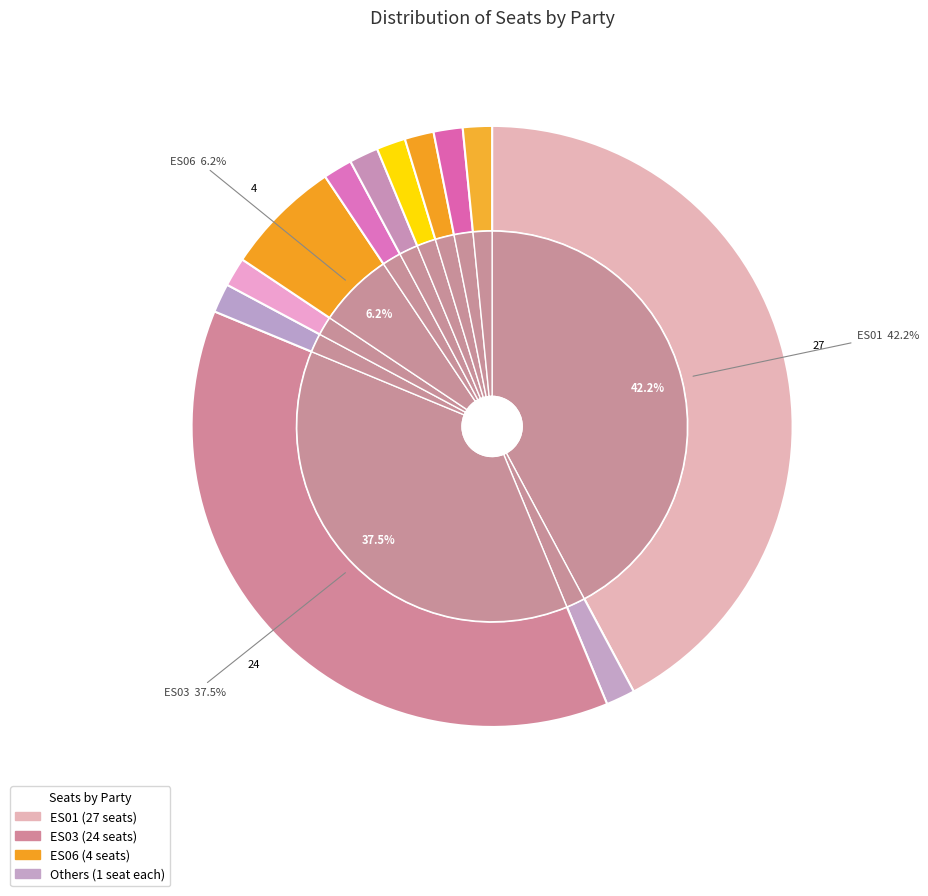

Combined, what portion of the pie is ES08 and ES10?

3.1%